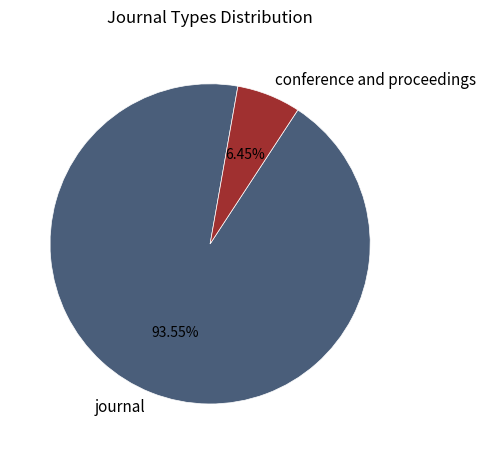

Between journal and conference and proceedings, which is larger?

journal